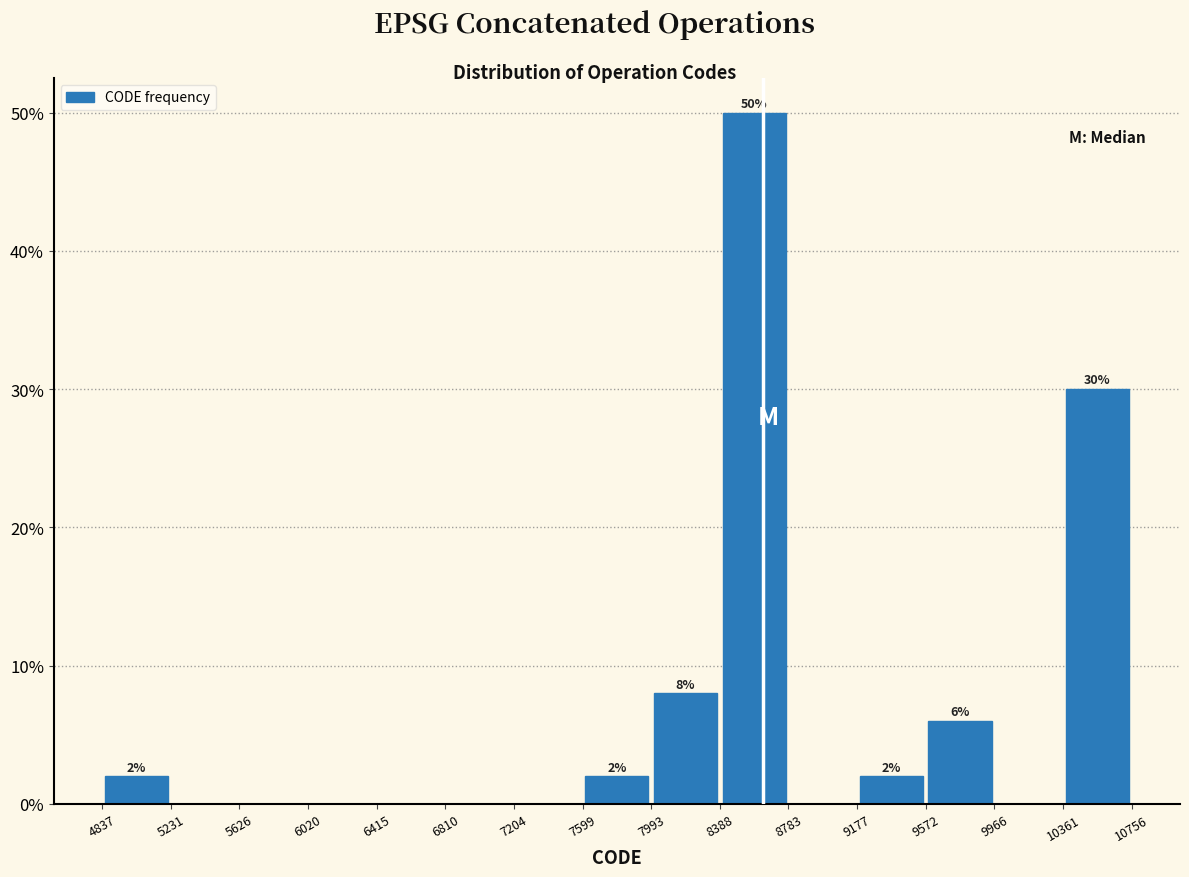

Which range on the x-axis has the tallest bar?

8388 to 8783